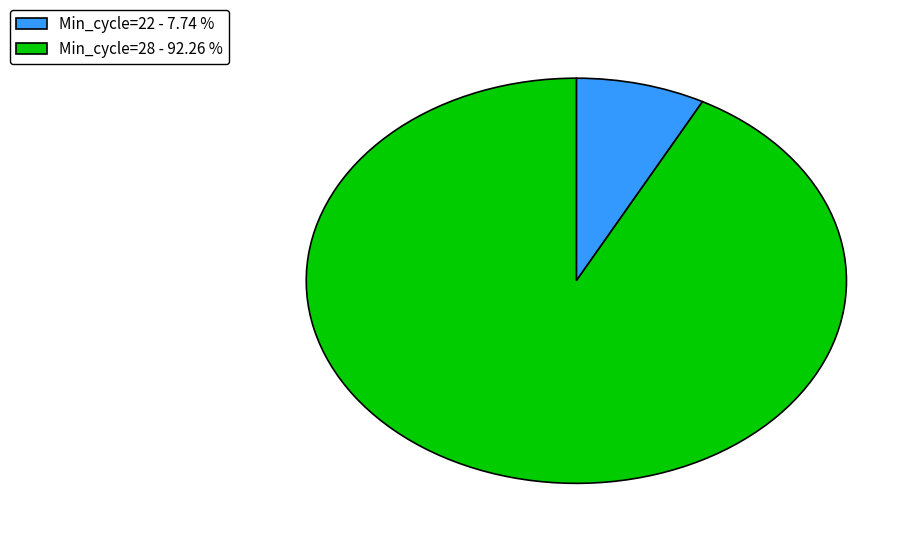

Which category has the biggest portion of the pie?

Min_cycle=28 - 92.26 %